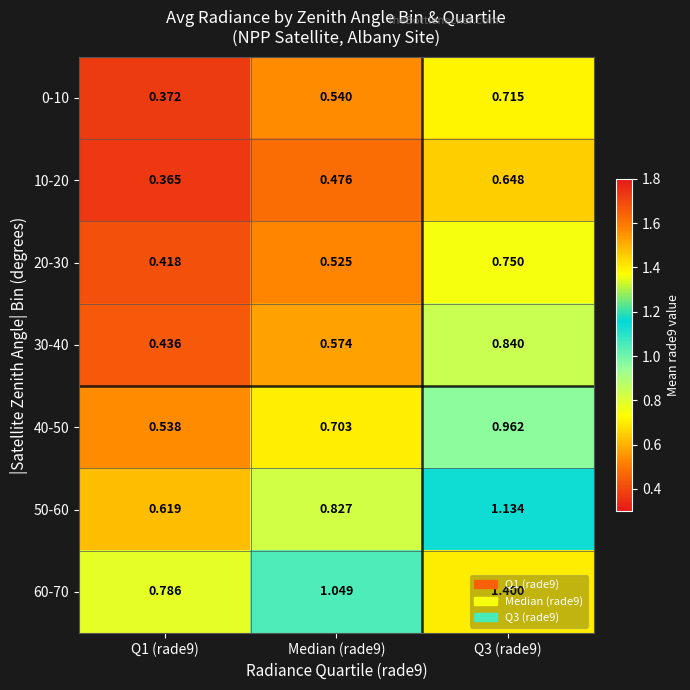

Rank the series by their maximum value, from highest to lowest.

60-70, 50-60, 40-50, 30-40, 20-30, 0-10, 10-20